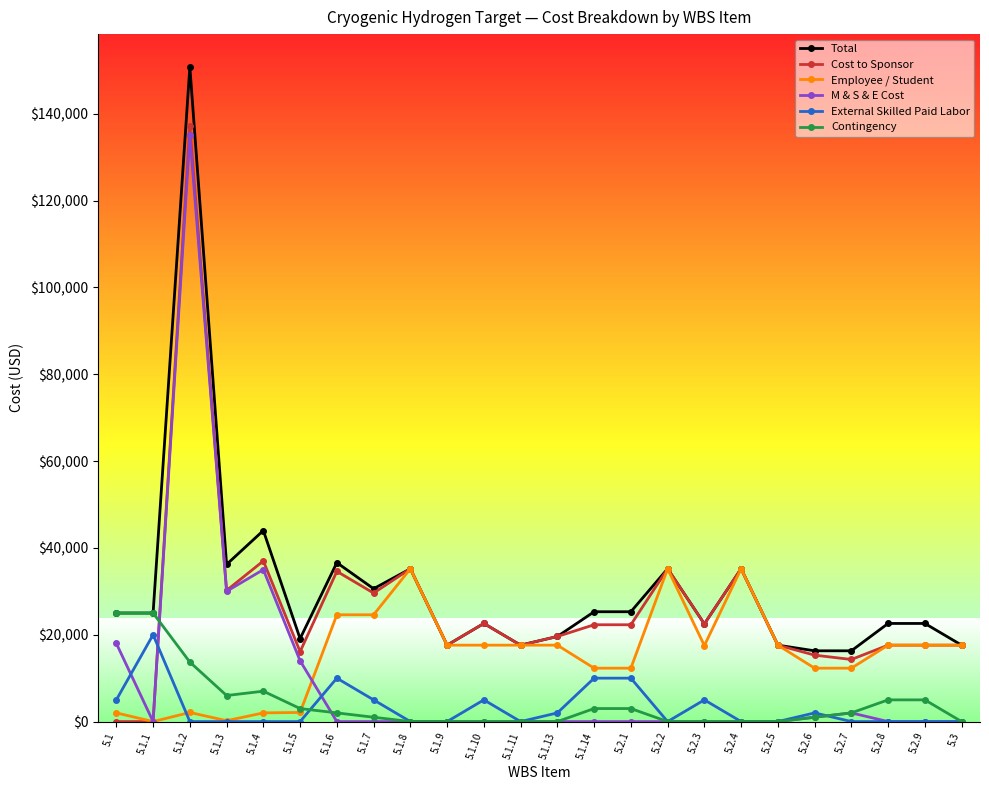

The value of M & S & E Cost at 5.1.9 is 46085. True or false?

False